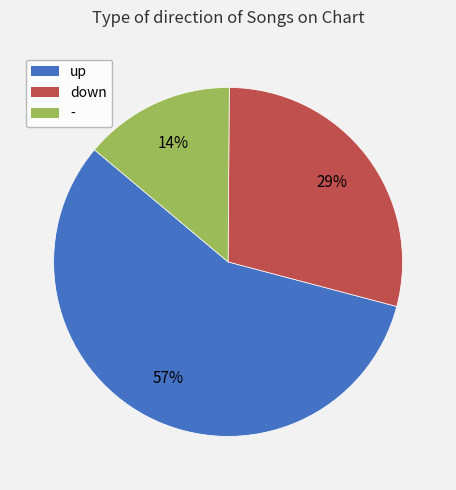

Count the number of slices in the pie.

3